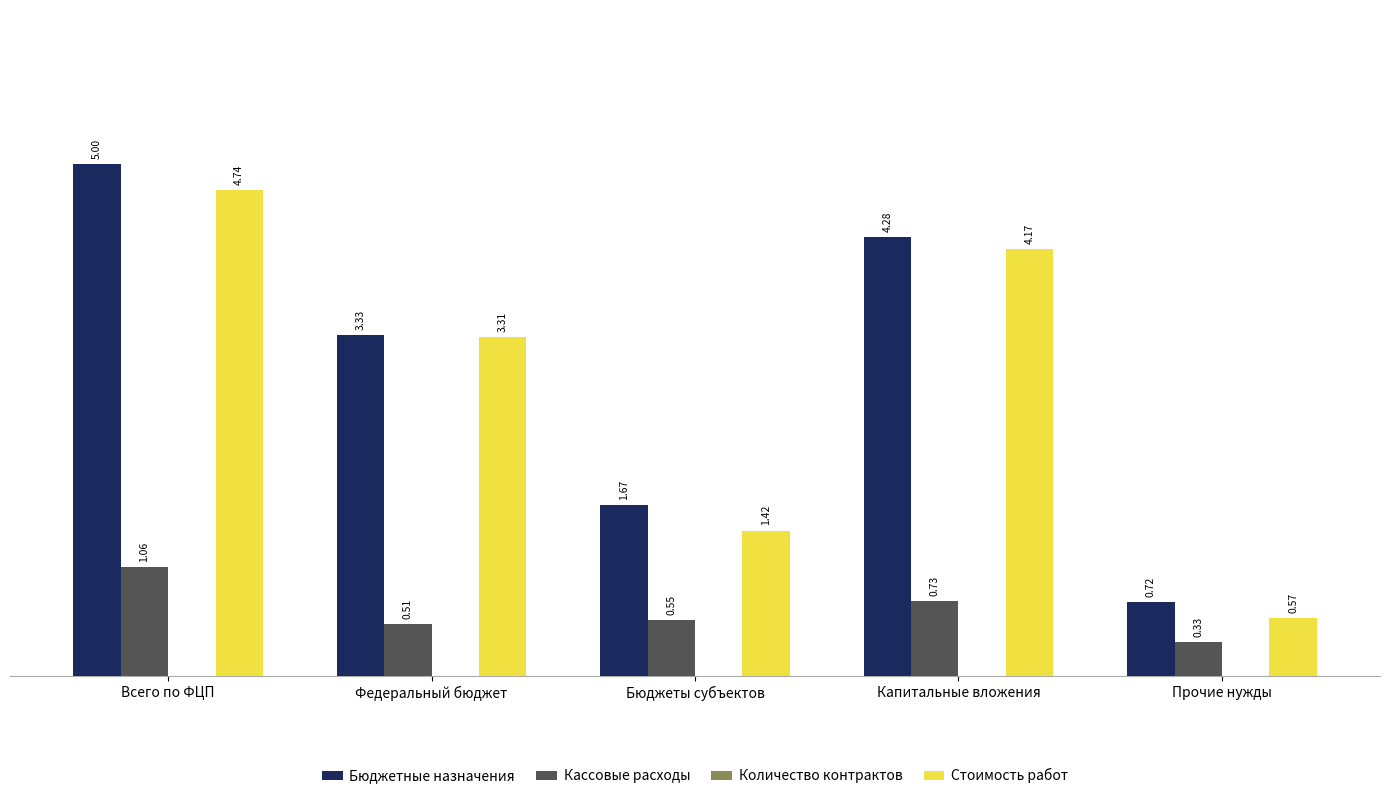

Rank the categories by Бюджетные назначения value from highest to lowest.

Всего по ФЦП, Капитальные вложения, Федеральный бюджет, Бюджеты субъектов, Прочие нужды